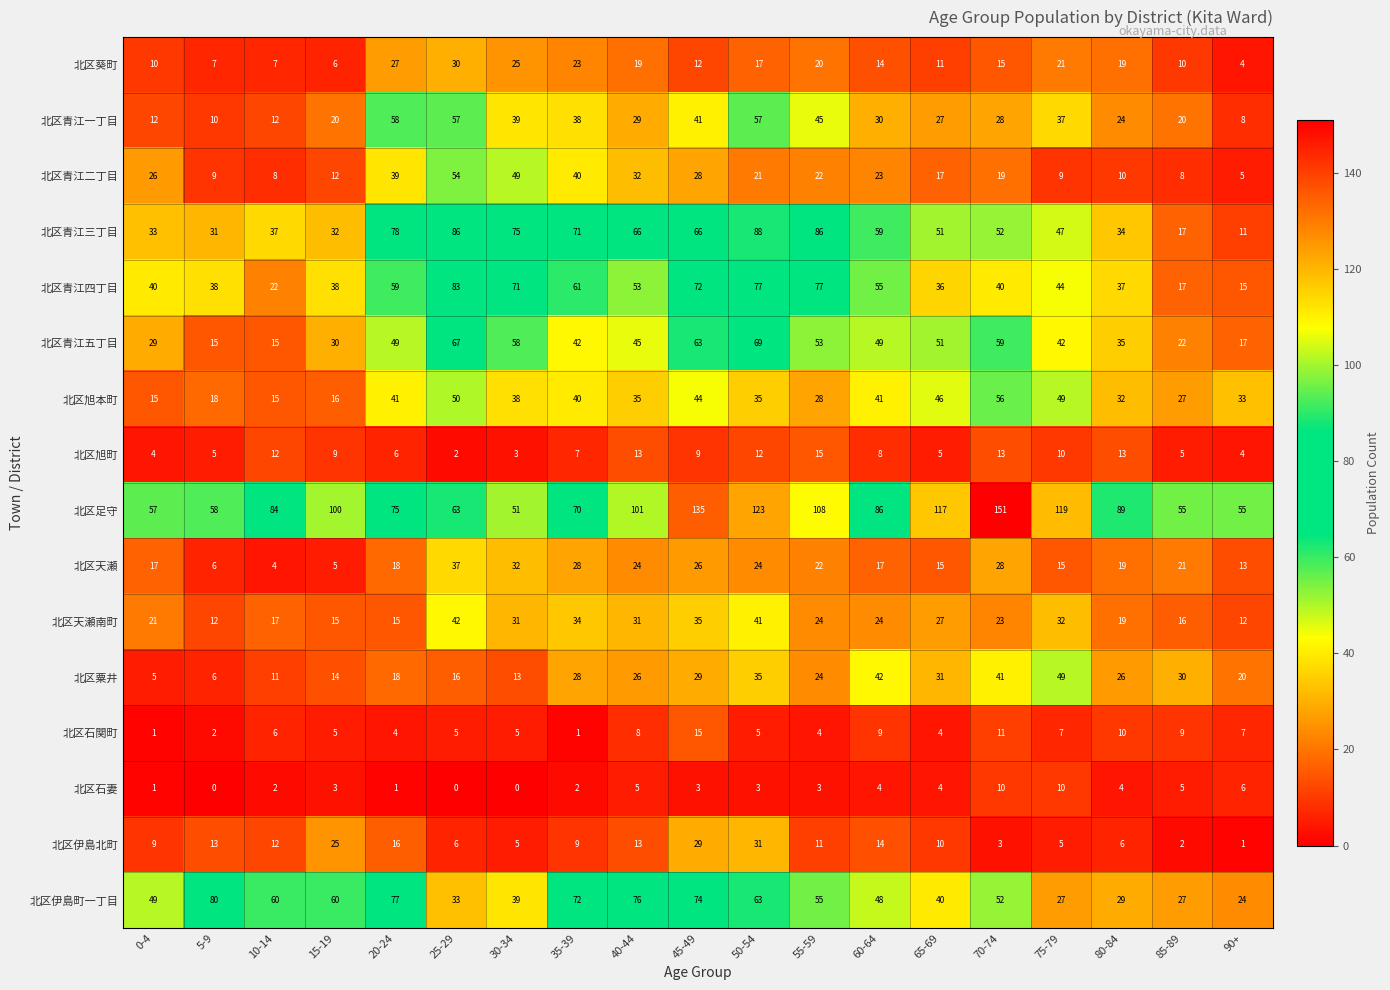

What is the sum of all 北区葵町 values?

297